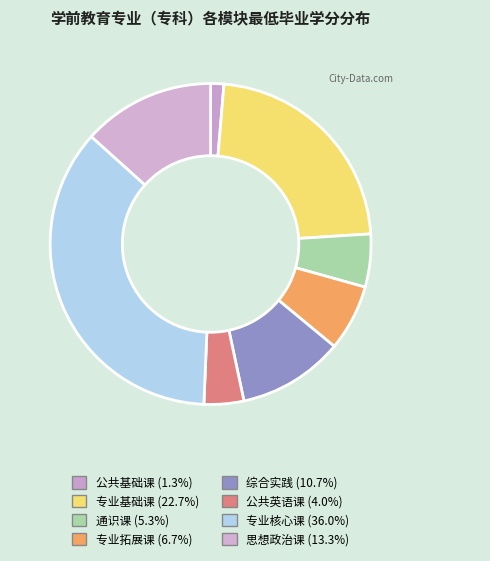

Does any single category account for the majority?

No